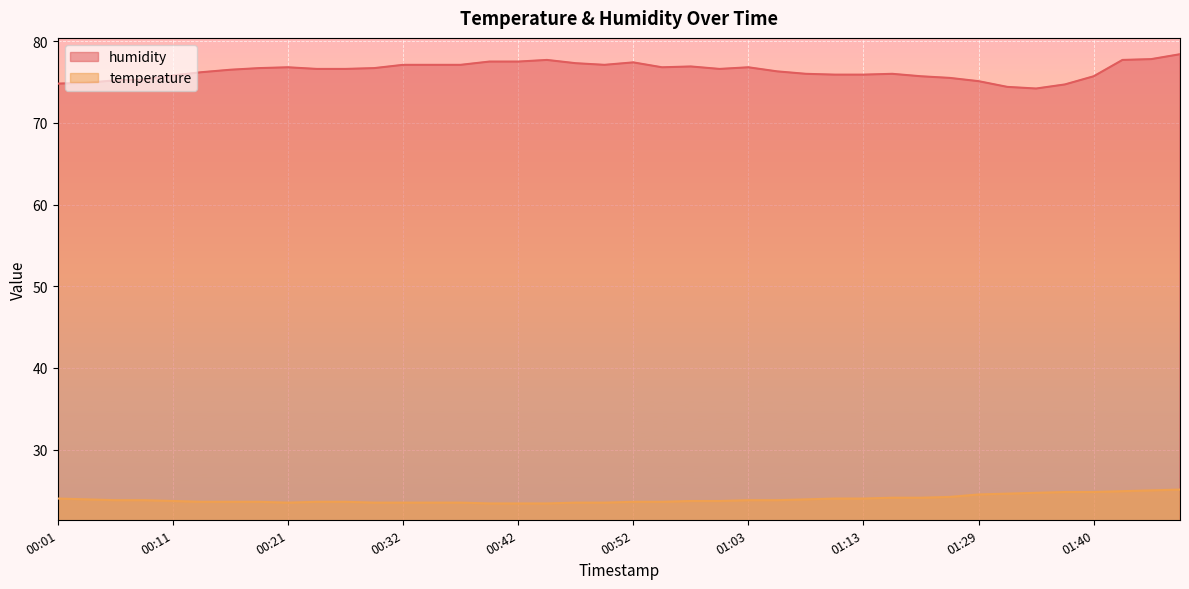

Reading right to left, what are all the values shown in this chart?

temperature: 01:48=25.1	01:45=25.0	01:42=24.9	01:40=24.8	01:37=24.8	01:34=24.7	01:32=24.6	01:29=24.5	01:21=24.2	01:18=24.1	01:15=24.1	01:13=24.0	01:10=24.0	01:08=23.9	01:05=23.8	01:03=23.8	01:00=23.7	00:57=23.7	00:55=23.6	00:52=23.6	00:50=23.5	00:47=23.5	00:45=23.4	00:42=23.4	00:39=23.4	00:37=23.5	00:34=23.5	00:32=23.5	00:29=23.5	00:27=23.6	00:24=23.6	00:21=23.5	00:19=23.6	00:16=23.6	00:14=23.6	00:11=23.7	00:09=23.8	00:06=23.8	00:04=23.9	00:01=24.0
humidity: 01:48=78.4	01:45=77.8	01:42=77.7	01:40=75.7	01:37=74.7	01:34=74.2	01:32=74.4	01:29=75.1	01:21=75.5	01:18=75.7	01:15=76.0	01:13=75.9	01:10=75.9	01:08=76.0	01:05=76.3	01:03=76.8	01:00=76.6	00:57=76.9	00:55=76.8	00:52=77.4	00:50=77.1	00:47=77.3	00:45=77.7	00:42=77.5	00:39=77.5	00:37=77.1	00:34=77.1	00:32=77.1	00:29=76.7	00:27=76.6	00:24=76.6	00:21=76.8	00:19=76.7	00:16=76.5	00:14=76.2	00:11=75.8	00:09=75.3	00:06=75.2	00:04=74.9	00:01=74.8